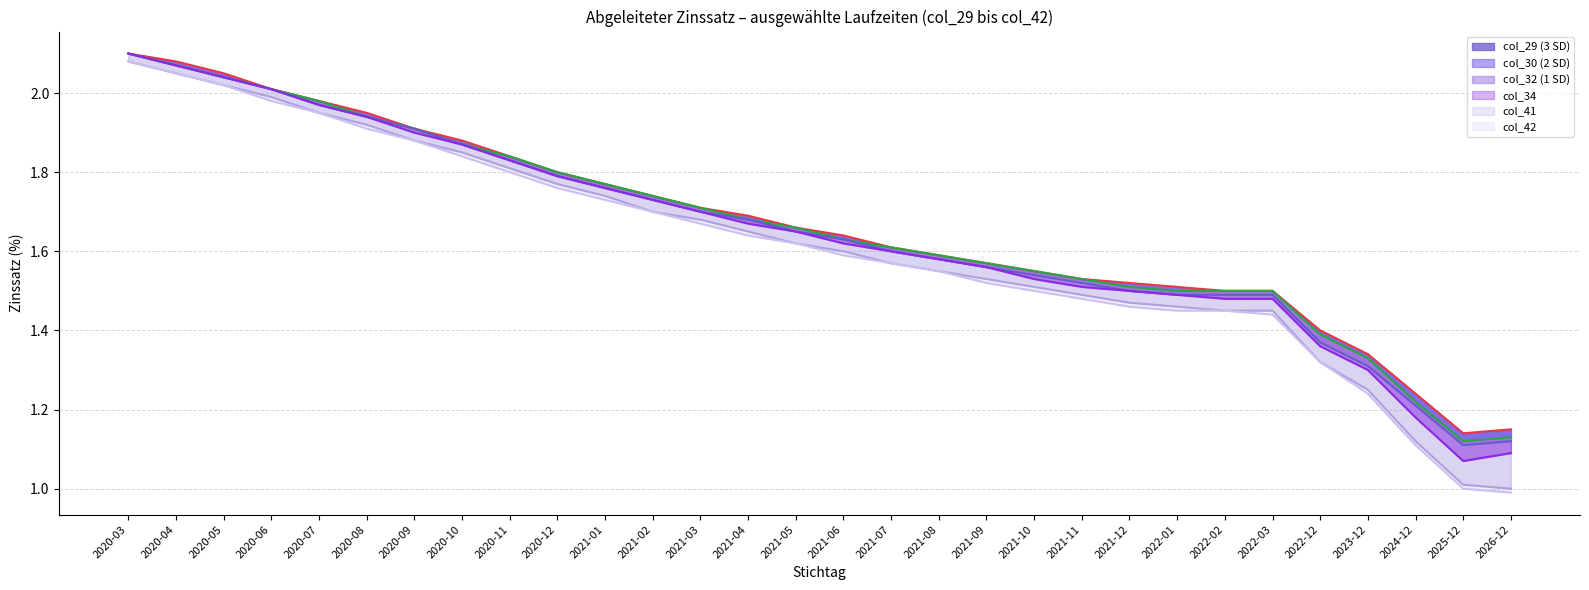

What is the sum of the Line: col_34 values at 2021-07 and 2020-12?

3.4